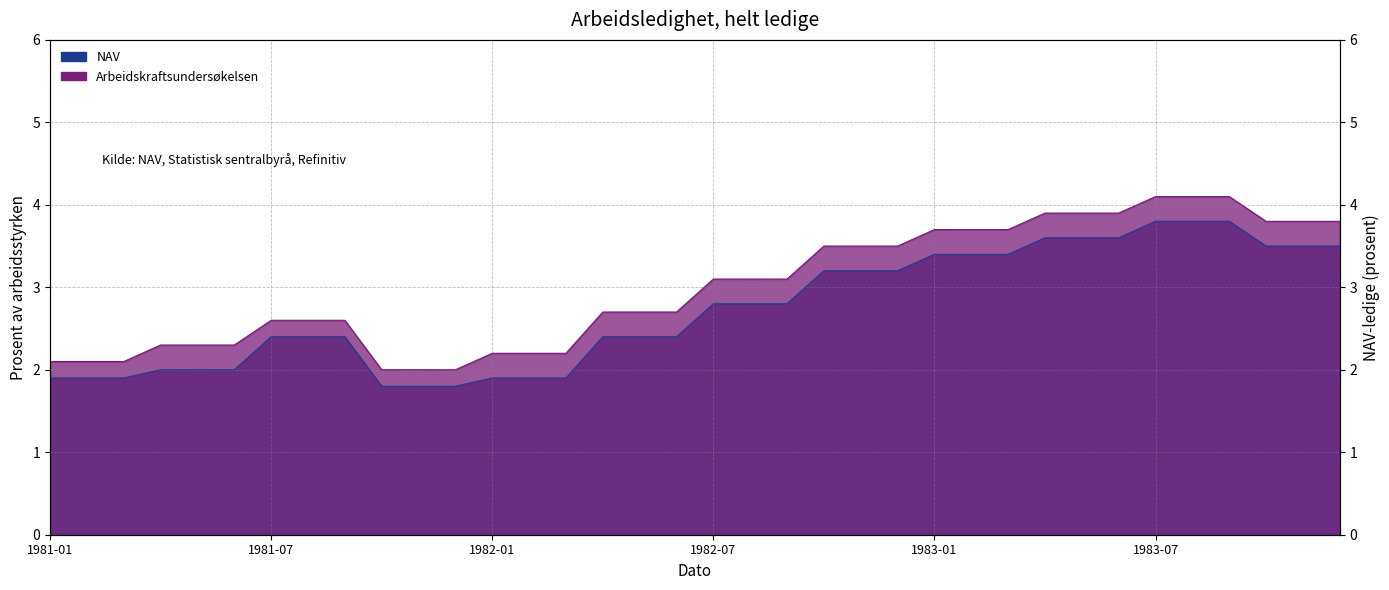

At how many categories does at least one series exceed 3?

18